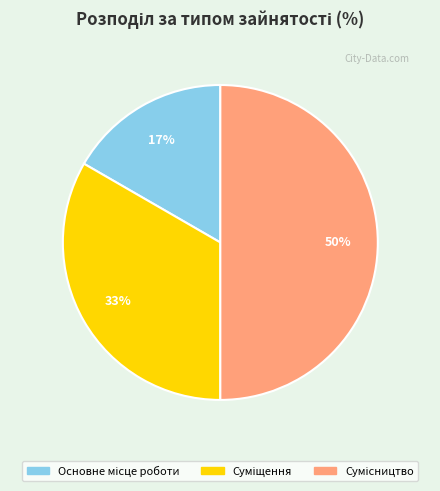

To the nearest percent, what is the difference between the largest and smallest slice percentages?

33%